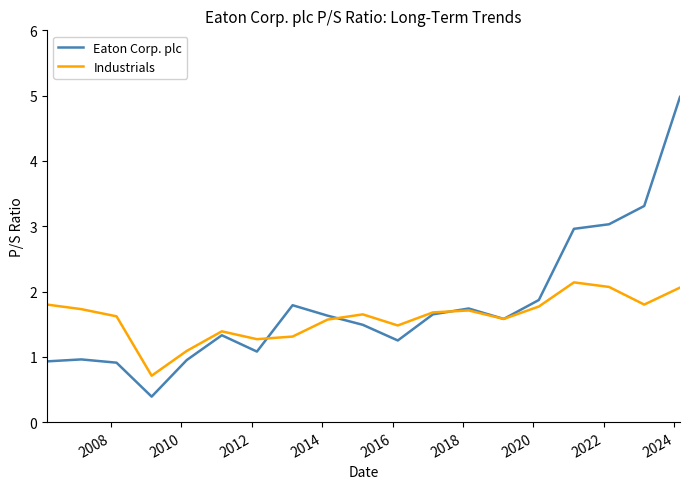

List the series in order of their peak value, lowest first.

Industrials, Eaton Corp. plc